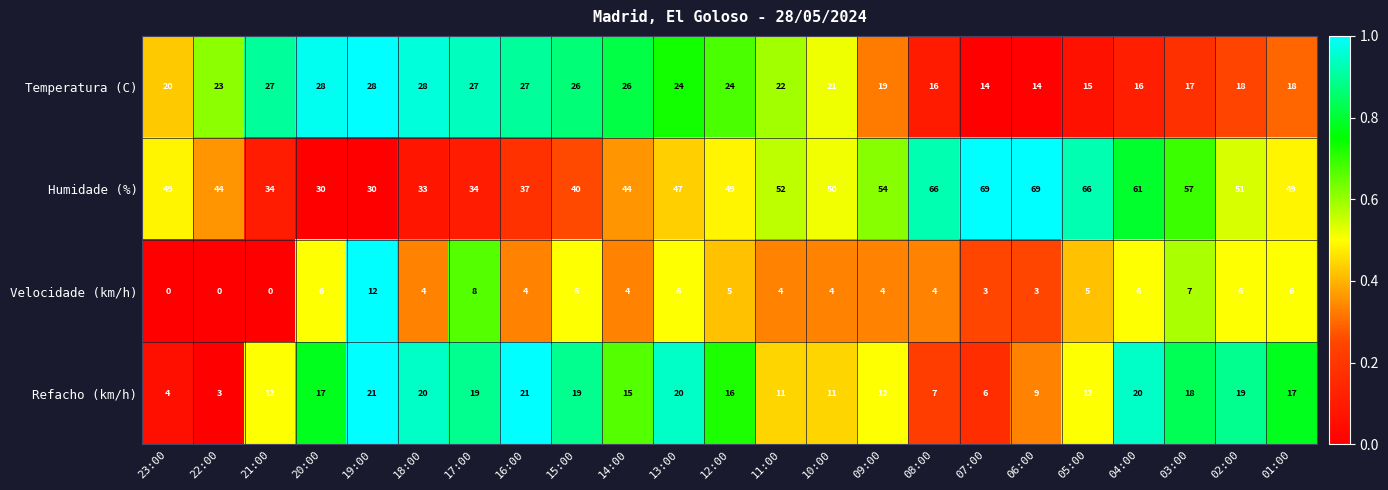

What is the greatest value displayed?

69